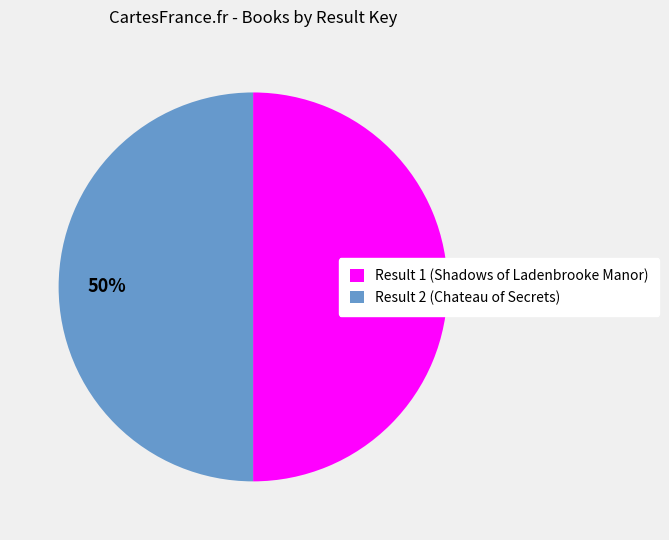

Is it true that Result 2 (Chateau of Secrets) is 59% of the pie?

False